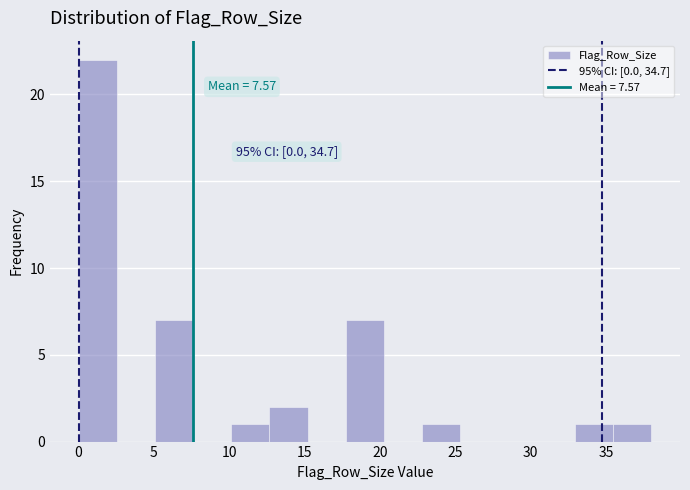

Which range on the x-axis has the tallest bar?

0.0 to 2.5